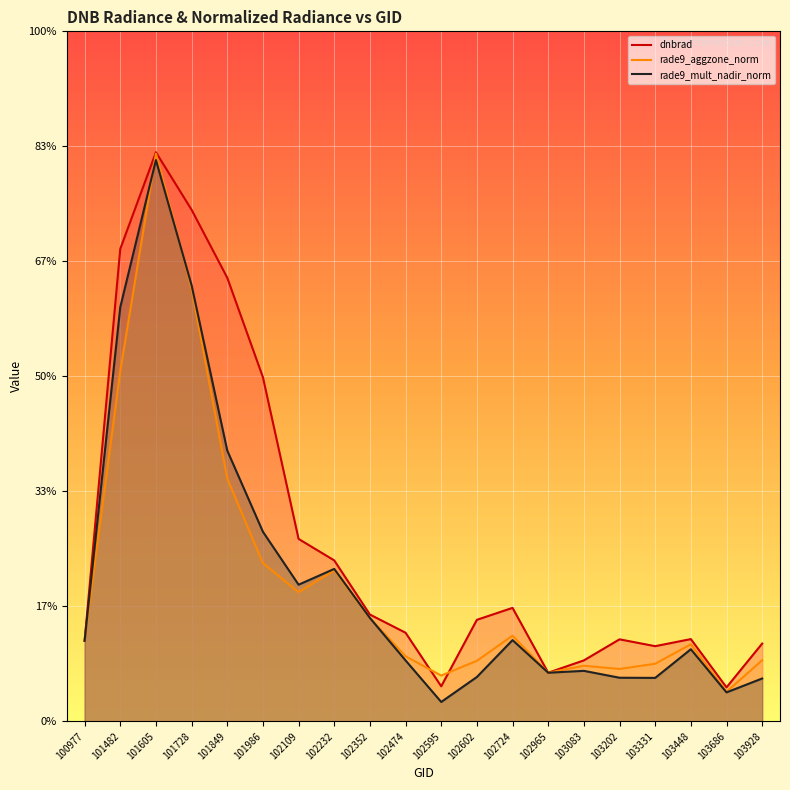

At 102352, list the series in order from smallest to largest.

rade9_aggzone_norm, rade9_mult_nadir_norm, dnbrad